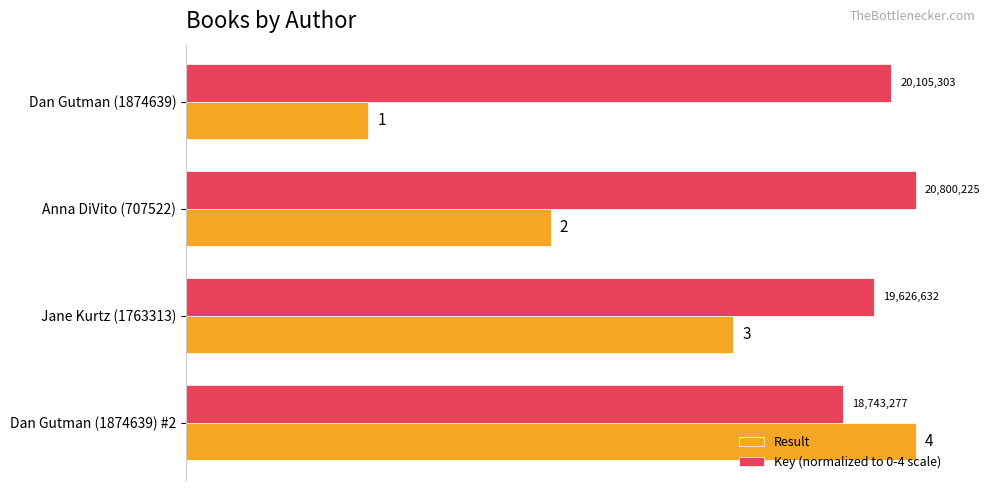

What is the spread (max minus min) of values at Anna DiVito (707522)?

2.0